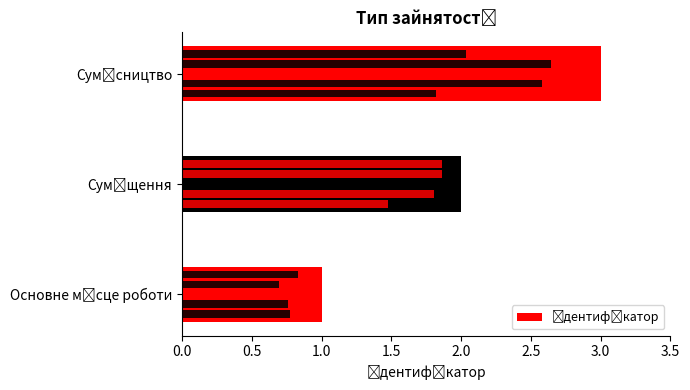

What is the difference between the values at 1.0 and 0.0?

2